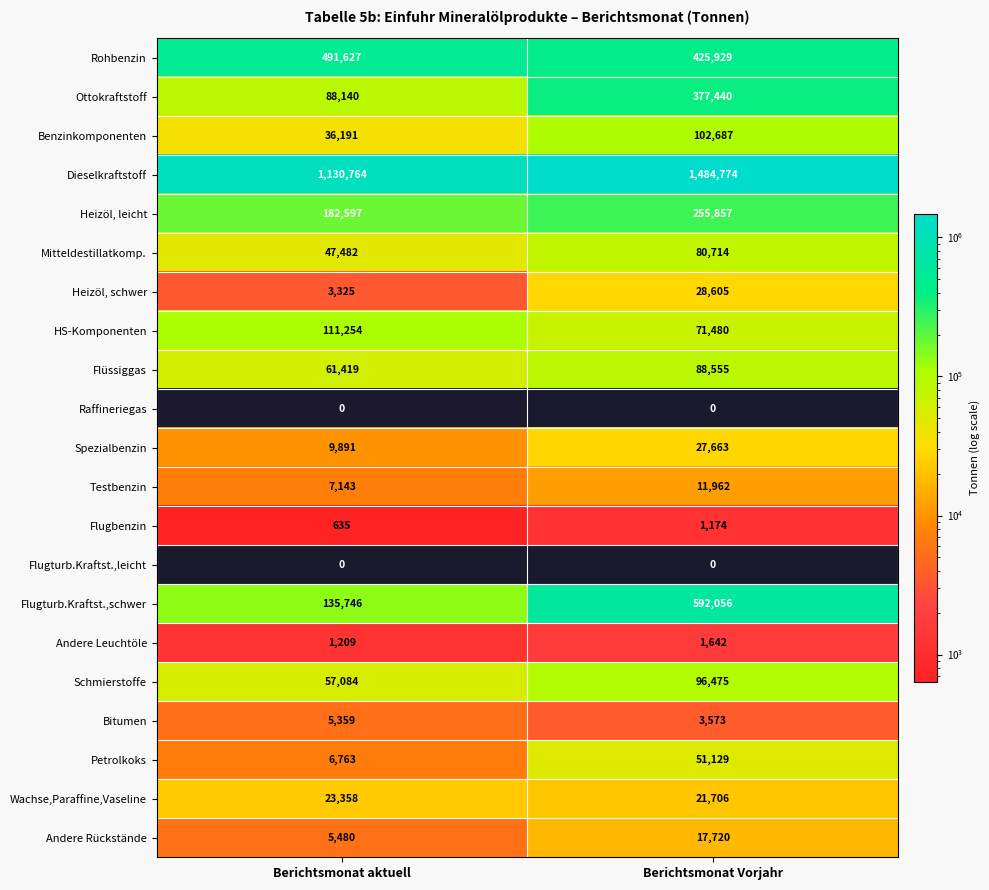

What is the difference between the maximum and minimum values in the Dieselkraftstoff series?

354010